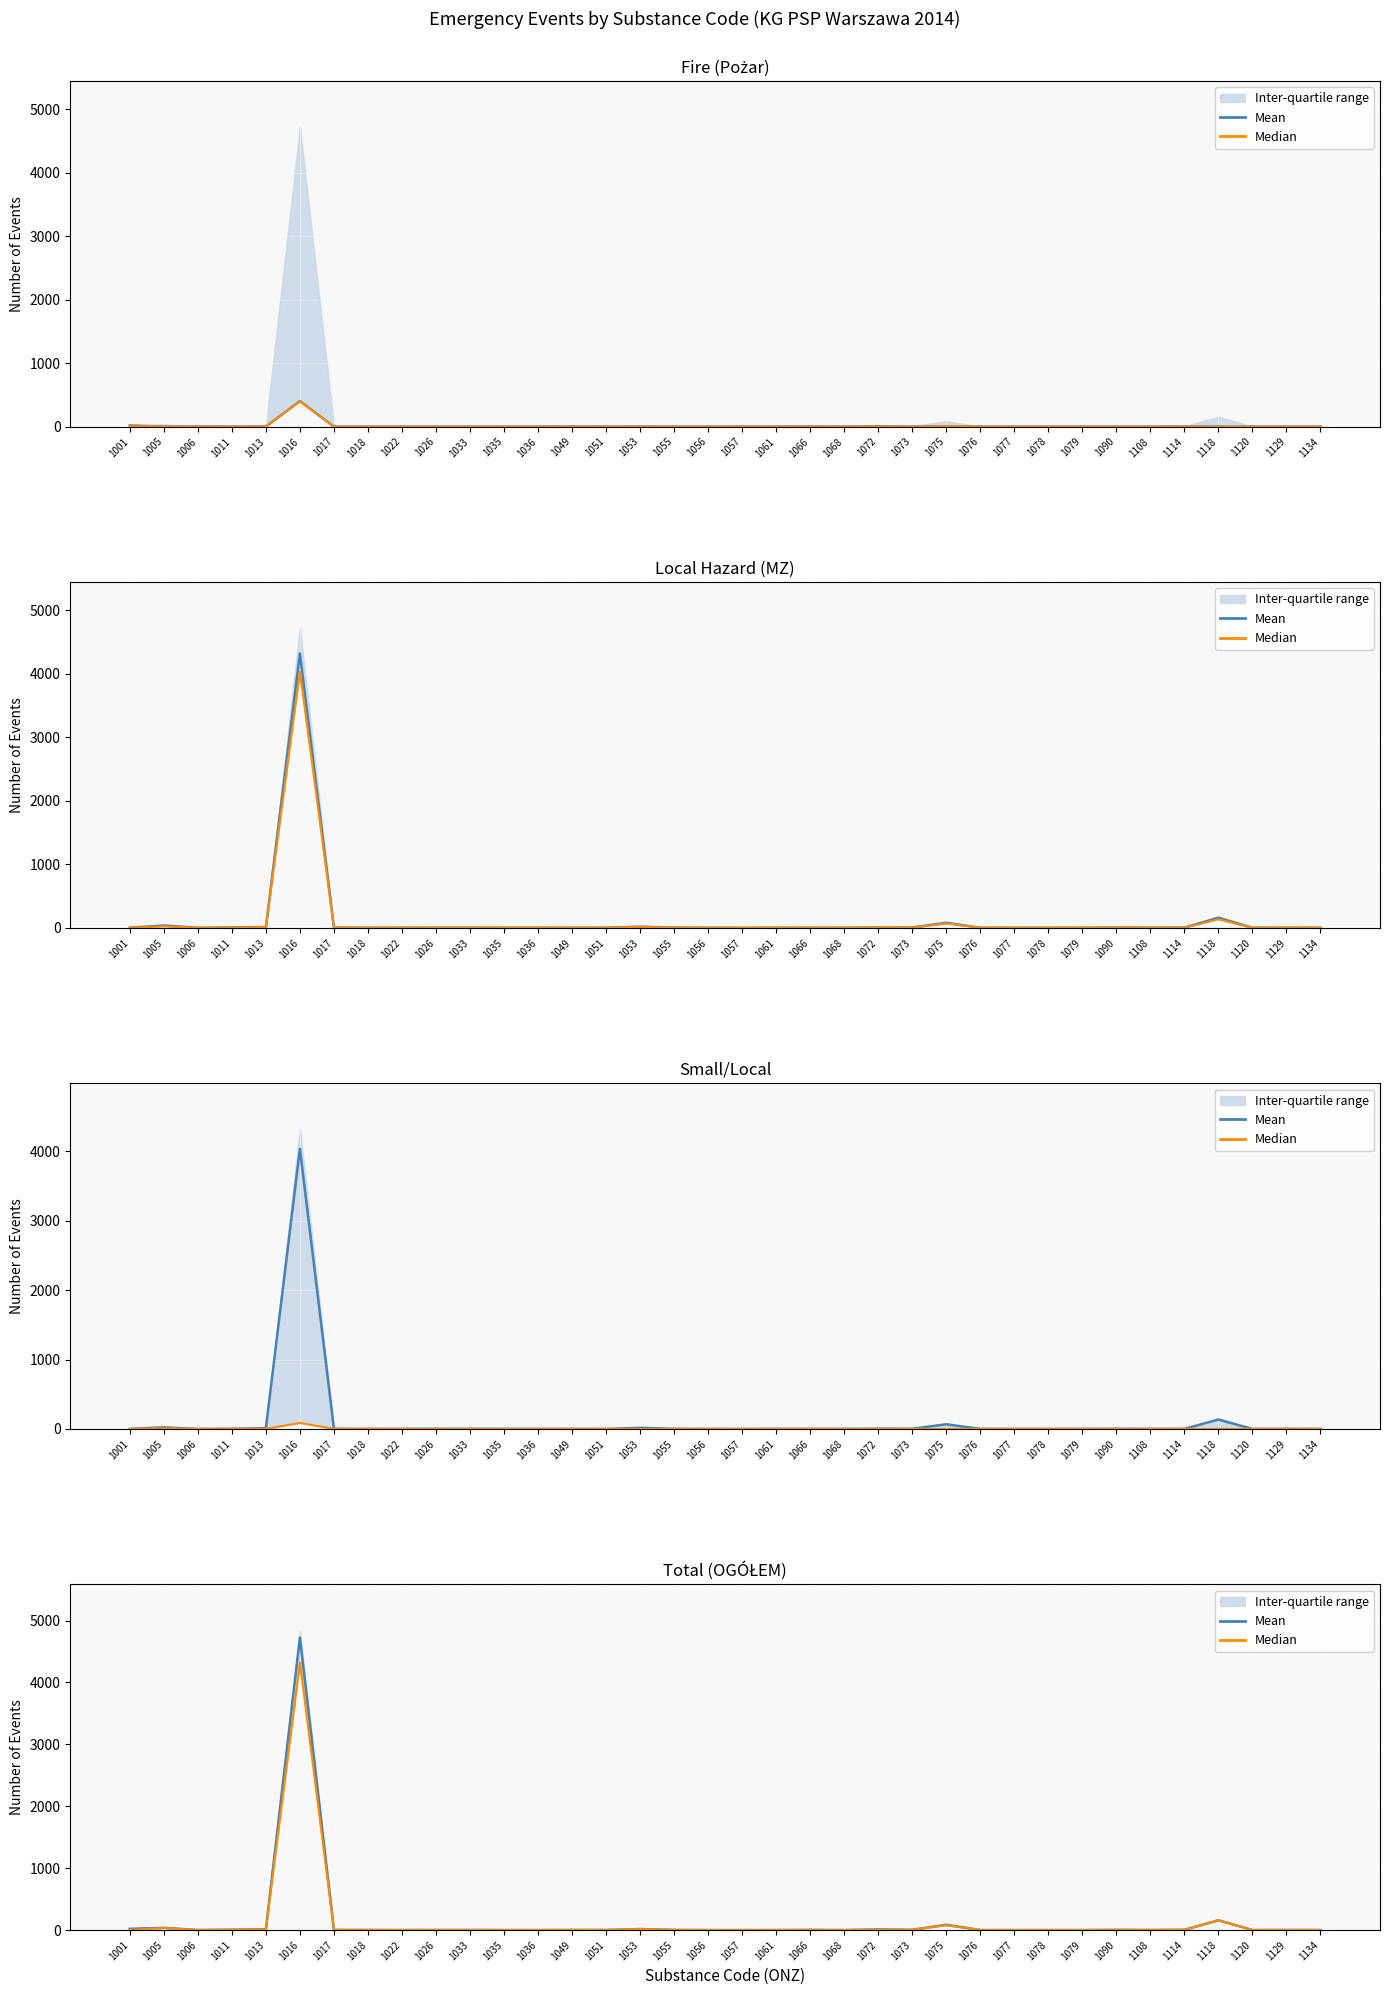

What is the difference between the Median values at 1053 and 1049?

15